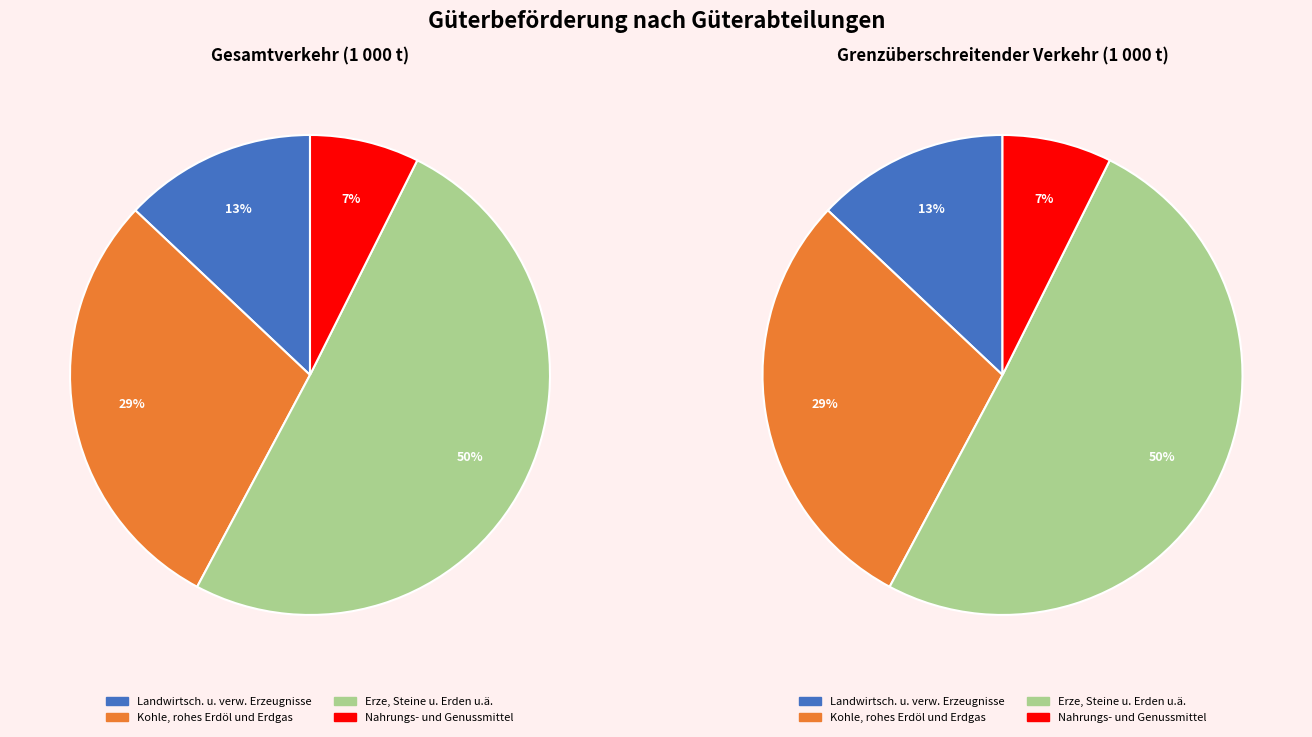

Rank the categories by value from highest to lowest.

Erze, Steine u. Erden u.ä., Kohle, rohes Erdöl und Erdgas, Landwirtsch. u. verw. Erzeugnisse, Nahrungs- und Genussmittel